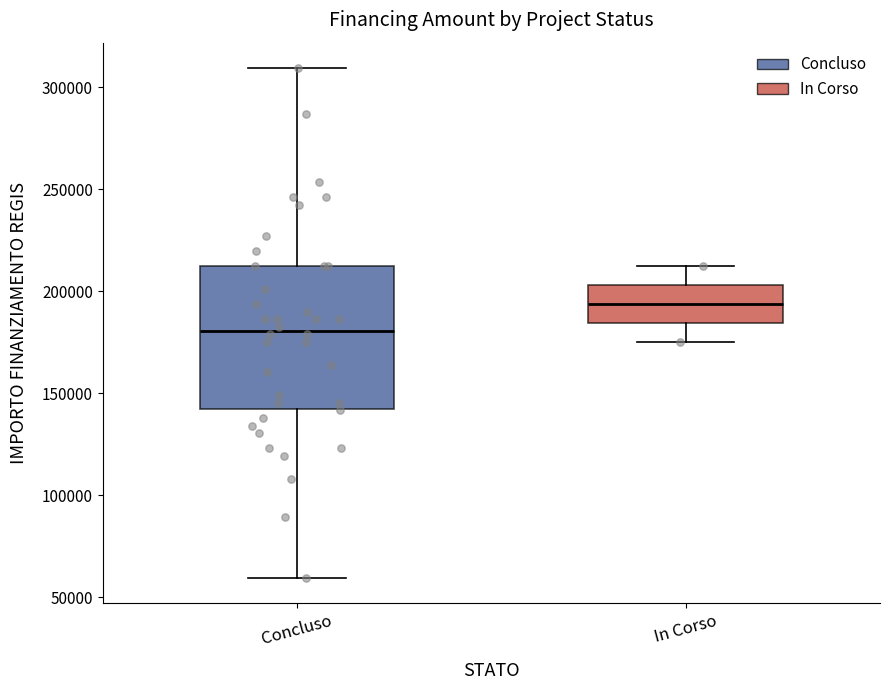

Comparing the boxes themselves (not the whiskers), which one is the tallest?

Concluso